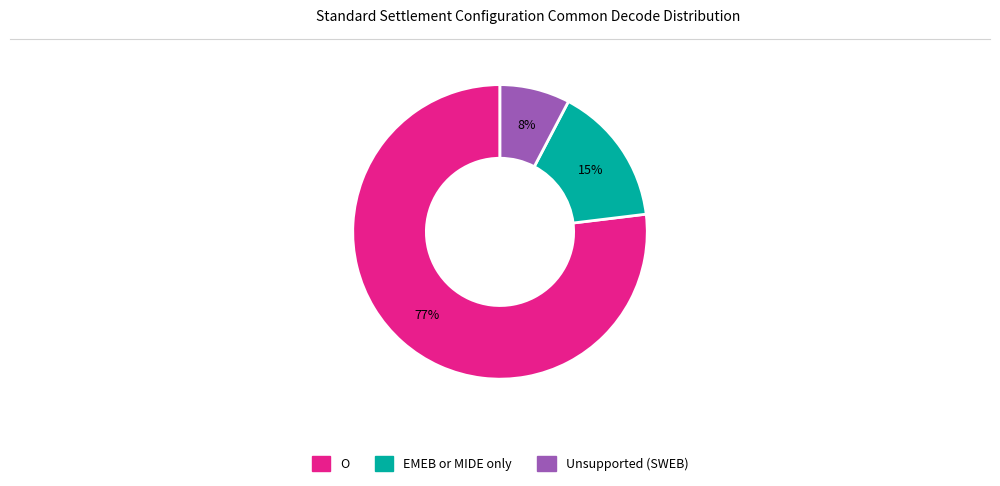

Is there any slice that represents more than half of the pie?

Yes